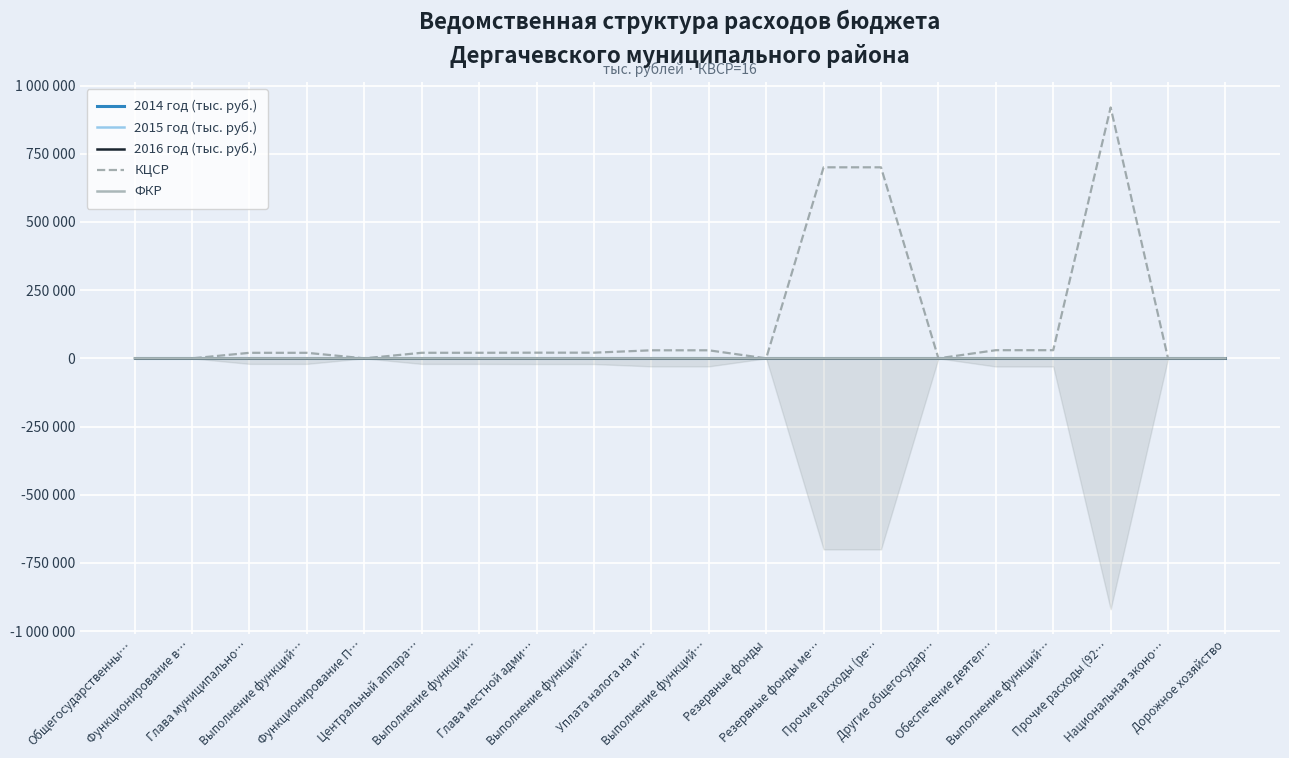

What are all the series names shown in the legend?

2014 год (тыс. руб.), 2015 год (тыс. руб.), 2016 год (тыс. руб.), КЦСР, ФКР